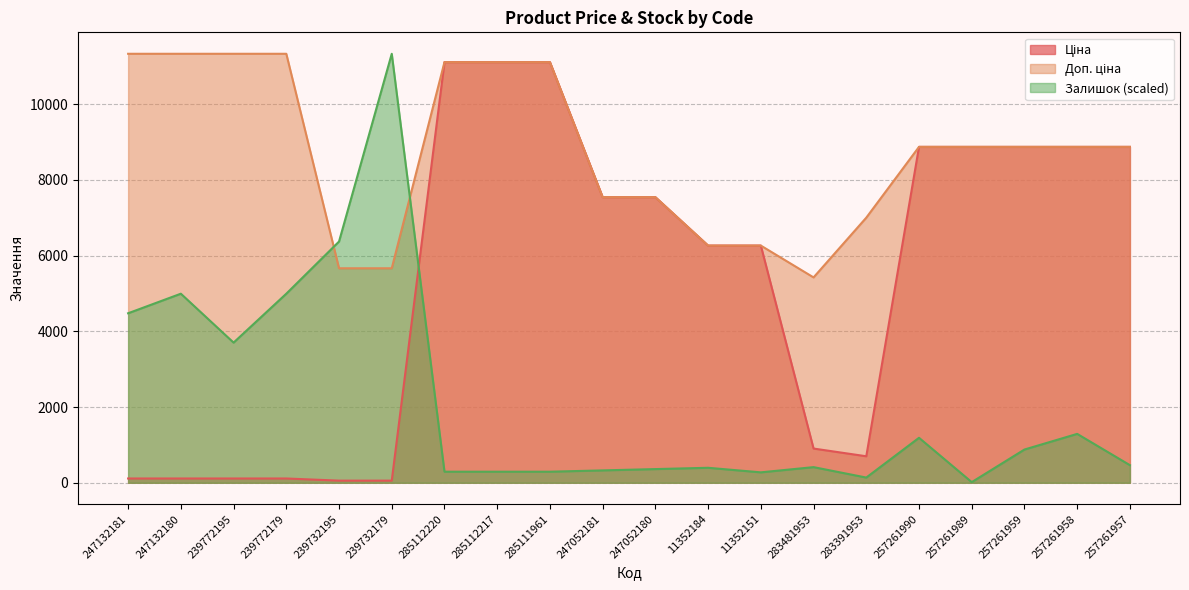

What is the difference between the second highest and second lowest values in the Ціна series?

11056.9